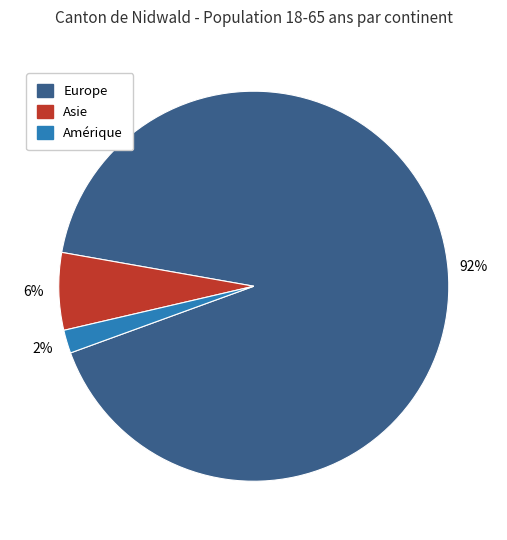

To the nearest percent, what is the difference between the largest and smallest slice percentages?

90%